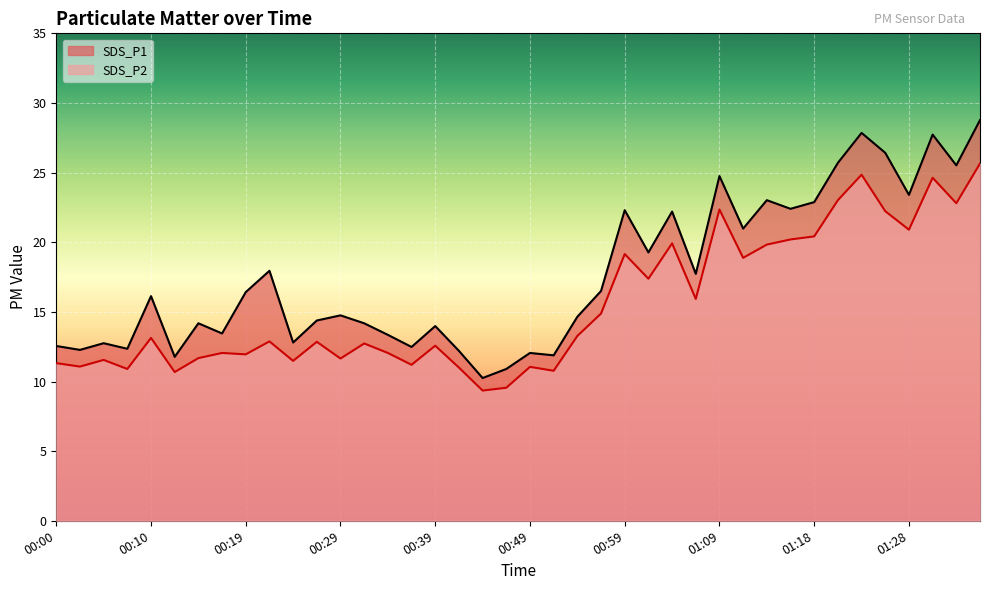

Which series has the widest spread of values?

SDS_P1